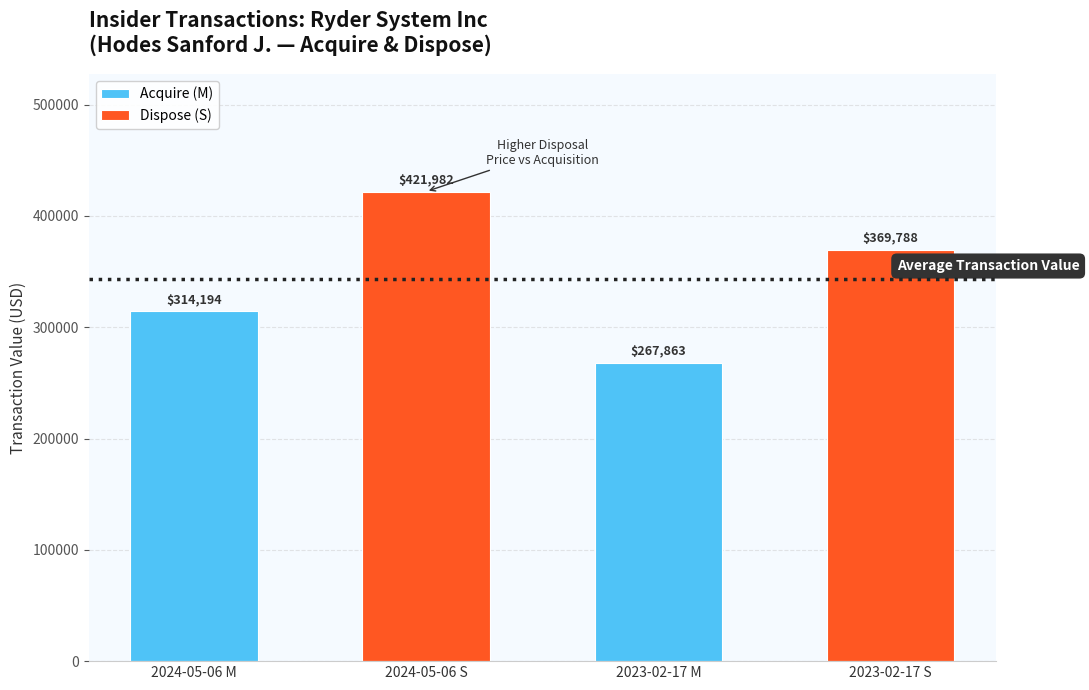

What is the smallest value displayed?

267863